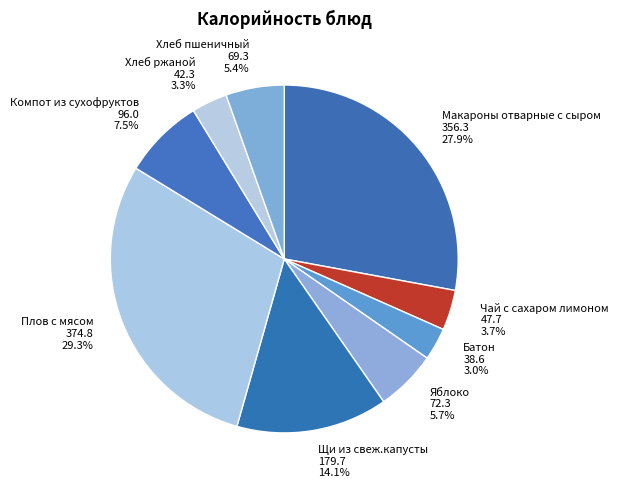

Rank the categories by value from highest to lowest.

Плов с мясом, Макароны отварные с сыром, Щи из свеж.капусты, Компот из сухофруктов, Яблоко, Хлеб пшеничный, Чай с сахаром лимоном, Хлеб ржаной, Батон